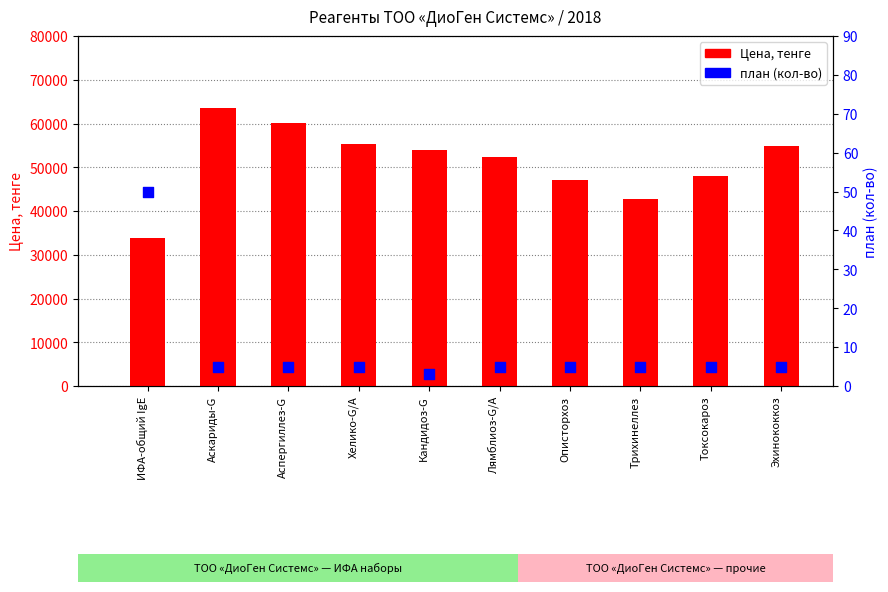

Which series reaches the minimum Y coordinate?

план (кол-во)